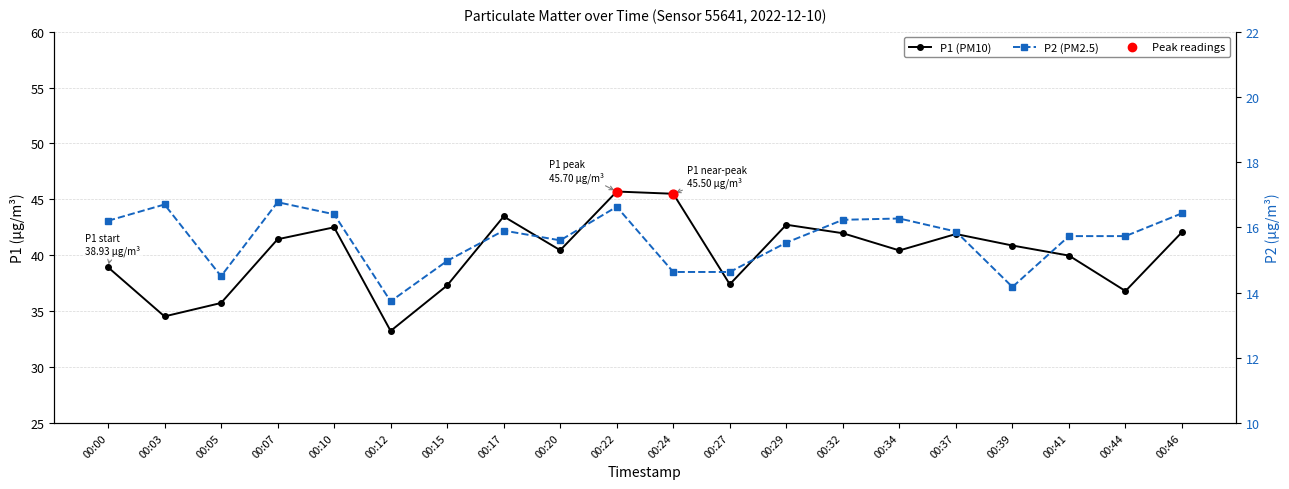

At which category is the sum across all series the highest?

00:22